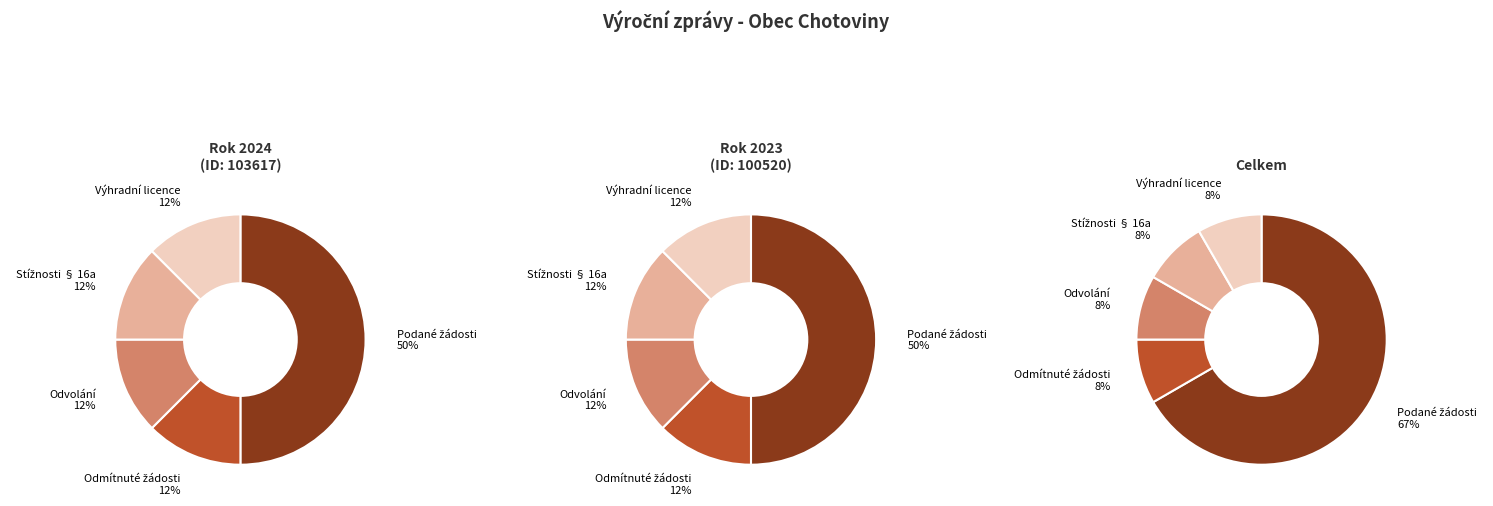

Is 103617 the majority of the pie?

No